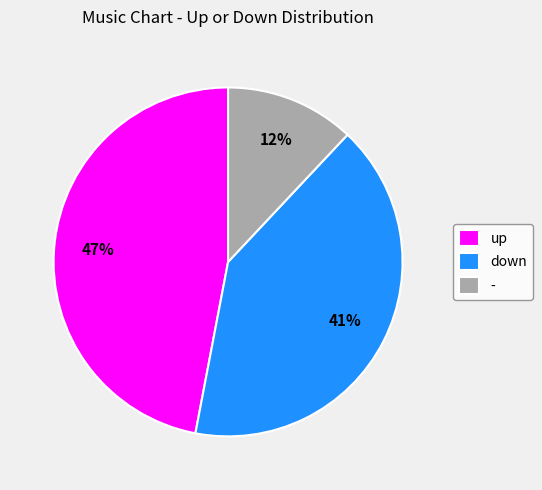

Is it true that down is 34% of the pie?

False